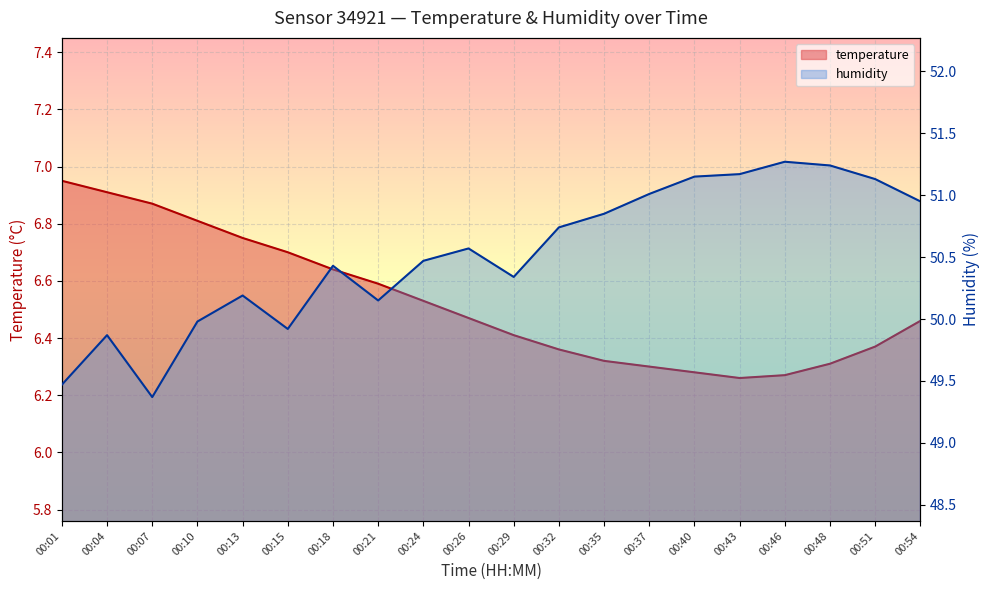

What is the value of the humidity point at the 5th from the left?

50.2